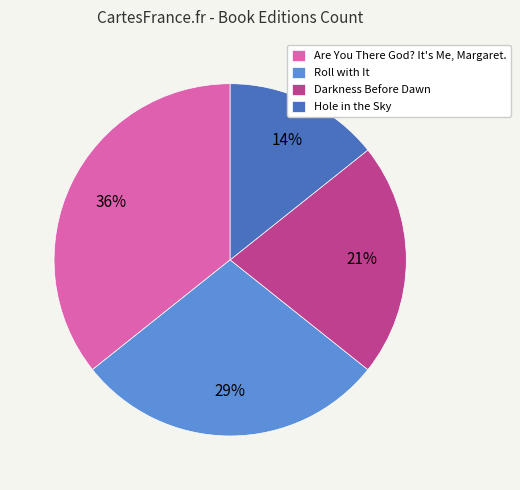

Rank the categories by value from lowest to highest.

Hole in the Sky, Darkness Before Dawn, Roll with It, Are You There God? It's Me, Margaret.